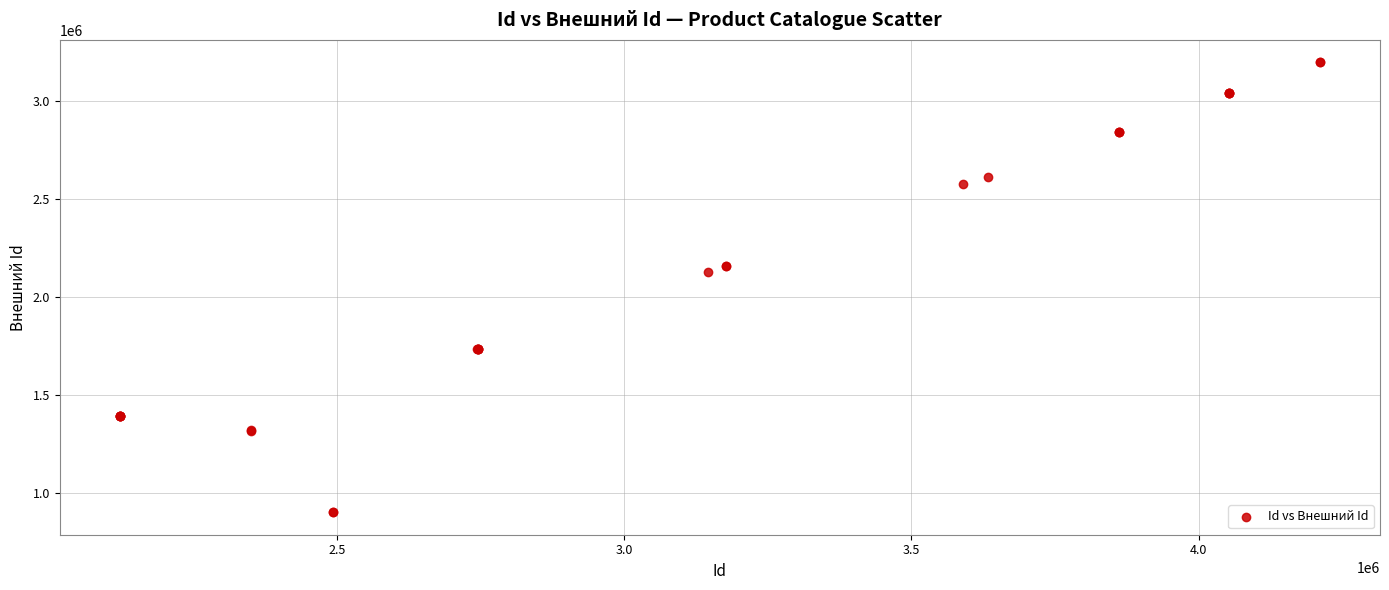

What Y value in the scatter plot is closest to 2048980?

2129309